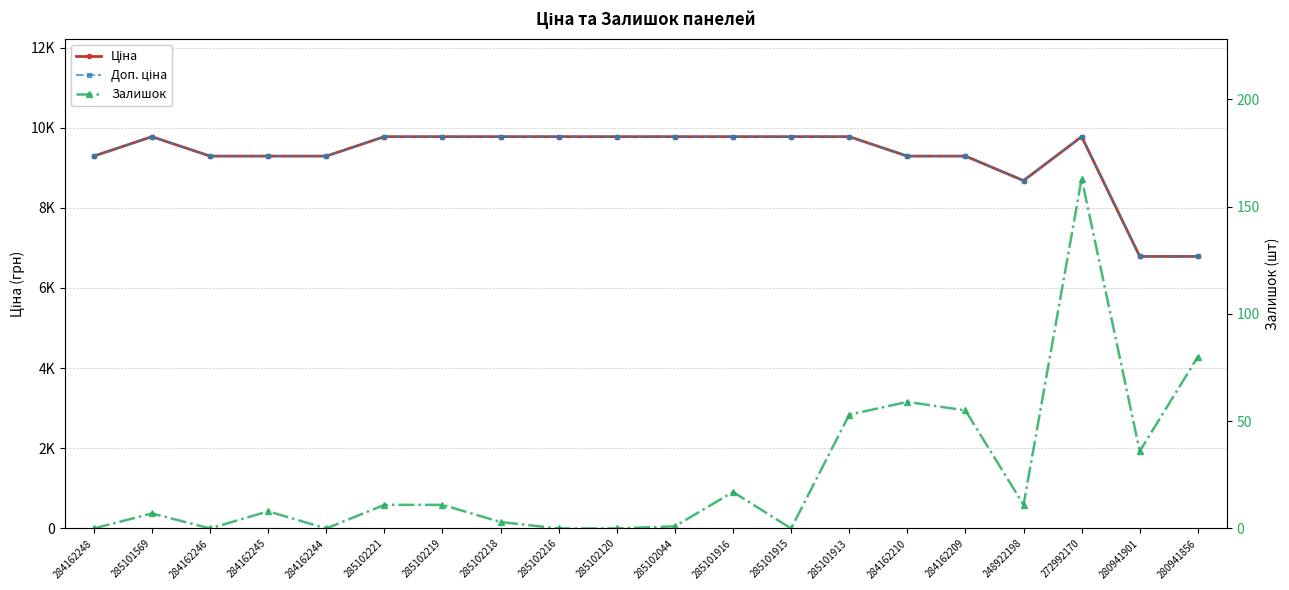

True or false: Ціна and Доп. ціна cross at least once.

False